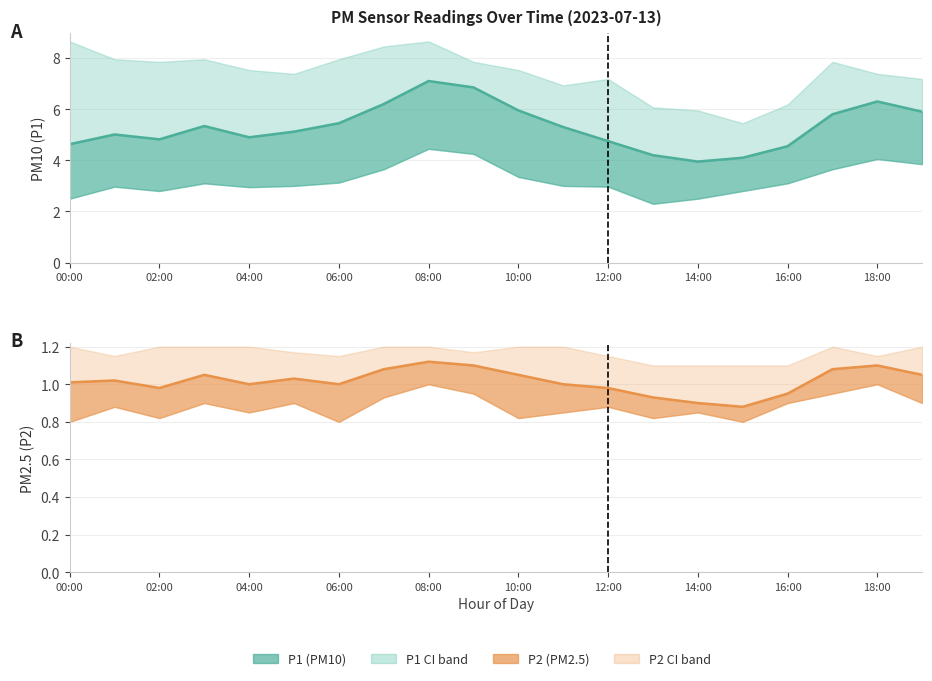

List the series in order of their overall mean, lowest first.

P2 mean, P1 mean